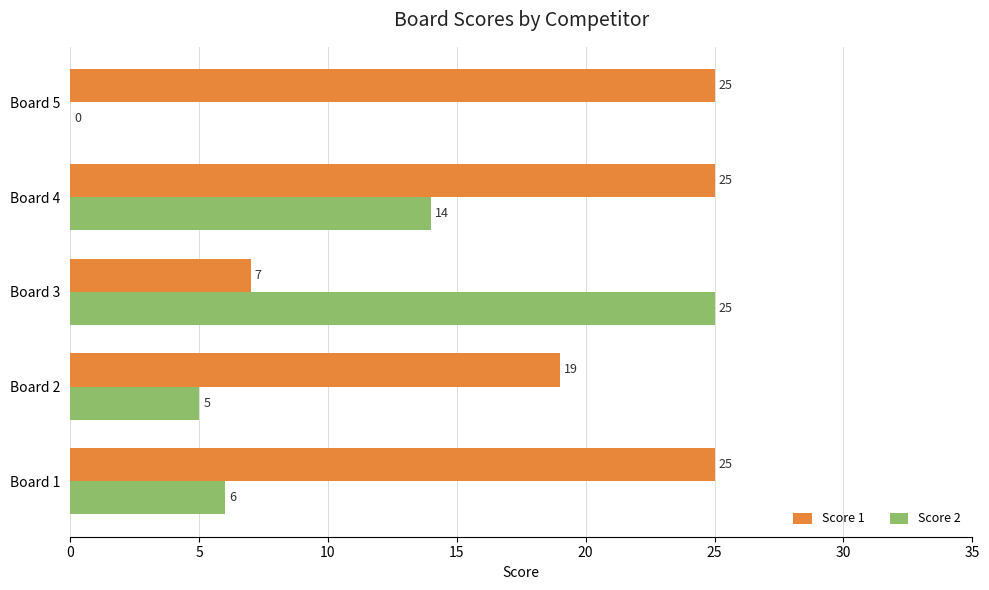

The value of Score 1 at Board 3 is 9. True or false?

False